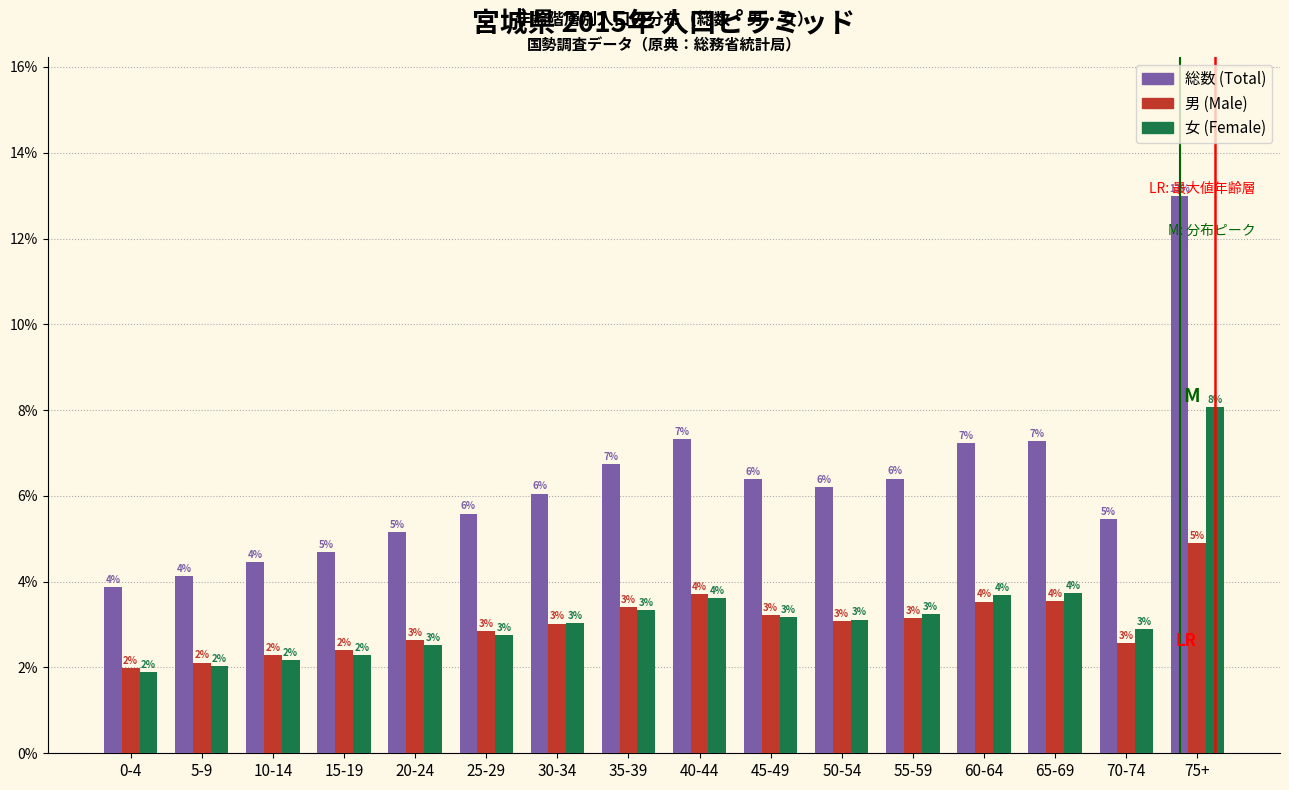

What is the greatest value displayed?

13.0